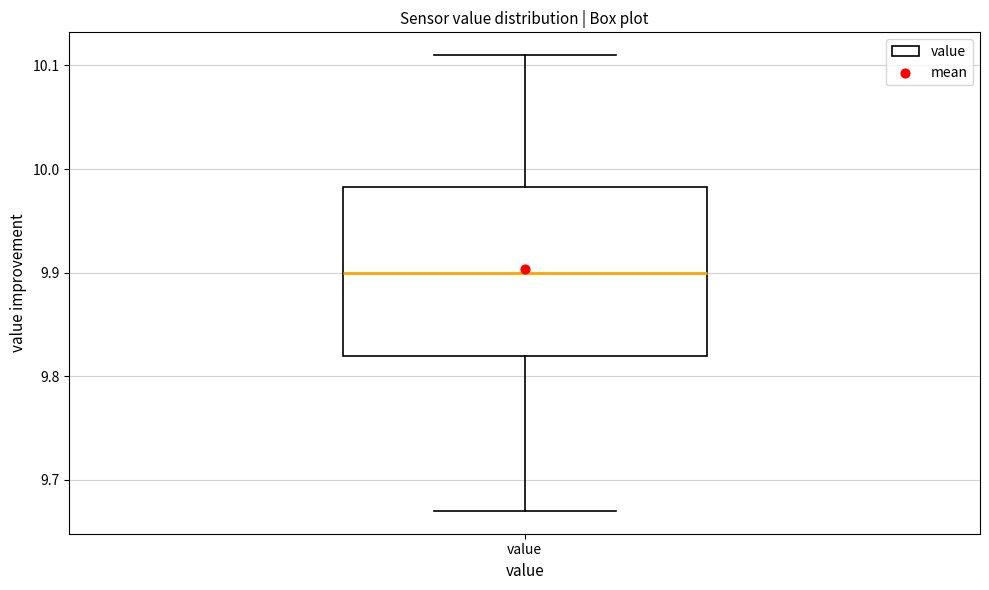

Where is the lower edge of the box for value on the y-axis? The values are not printed on the chart, so give them approximately, as read against the axis.

9.82